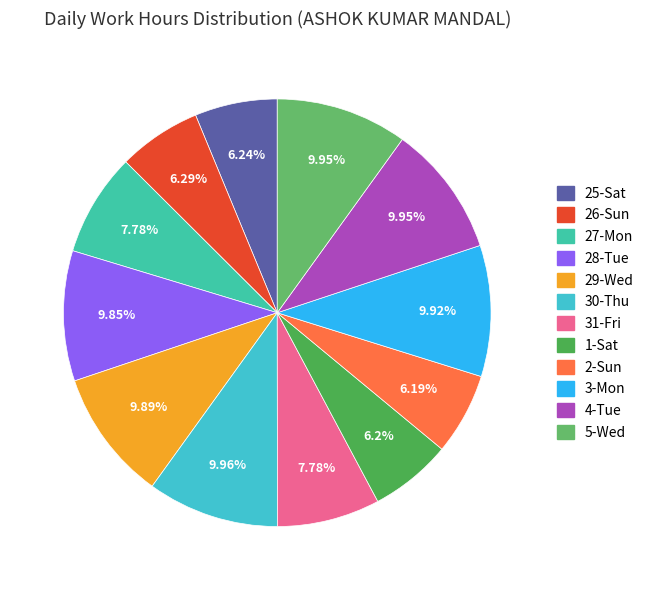

How many slices are in this pie chart?

12